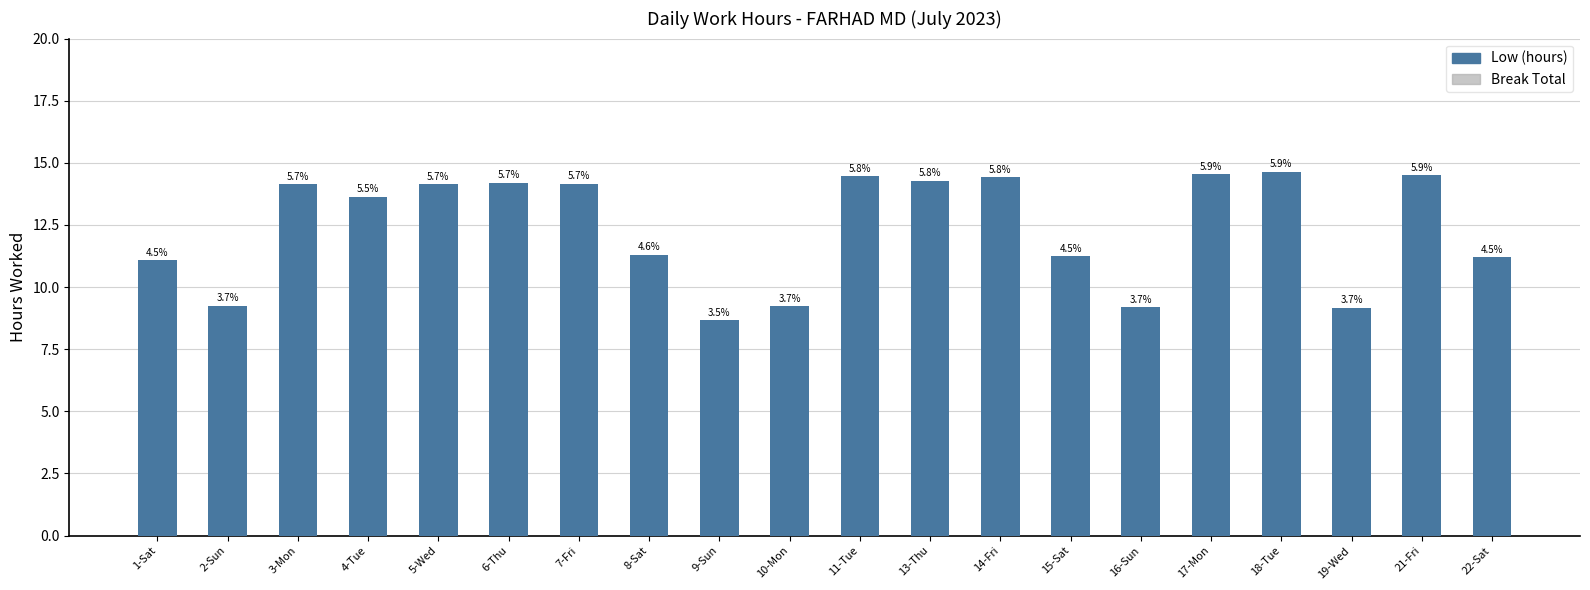

Reading left to right, what are all the values shown in this chart?

Low (hours): 1-Sat=11.1	2-Sun=9.2	3-Mon=14.1	4-Tue=13.6	5-Wed=14.1	6-Thu=14.2	7-Fri=14.2	8-Sat=11.3	9-Sun=8.7	10-Mon=9.2	11-Tue=14.5	13-Thu=14.3	14-Fri=14.4	15-Sat=11.2	16-Sun=9.2	17-Mon=14.6	18-Tue=14.6	19-Wed=9.2	21-Fri=14.5	22-Sat=11.2
Break Total: 1-Sat=0.0	2-Sun=0.0	3-Mon=0.0	4-Tue=0.0	5-Wed=0.0	6-Thu=0.0	7-Fri=0.0	8-Sat=0.0	9-Sun=0.0	10-Mon=0.0	11-Tue=0.0	13-Thu=0.0	14-Fri=0.0	15-Sat=0.0	16-Sun=0.0	17-Mon=0.0	18-Tue=0.0	19-Wed=0.0	21-Fri=0.0	22-Sat=0.0